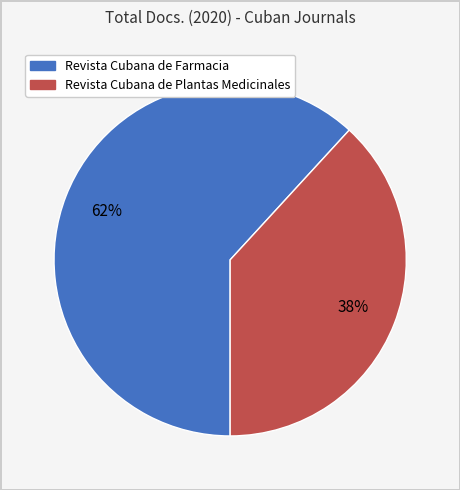

Is the sum of Revista Cubana de Plantas Medicinales and Revista Cubana de Farmacia greater than half?

Yes